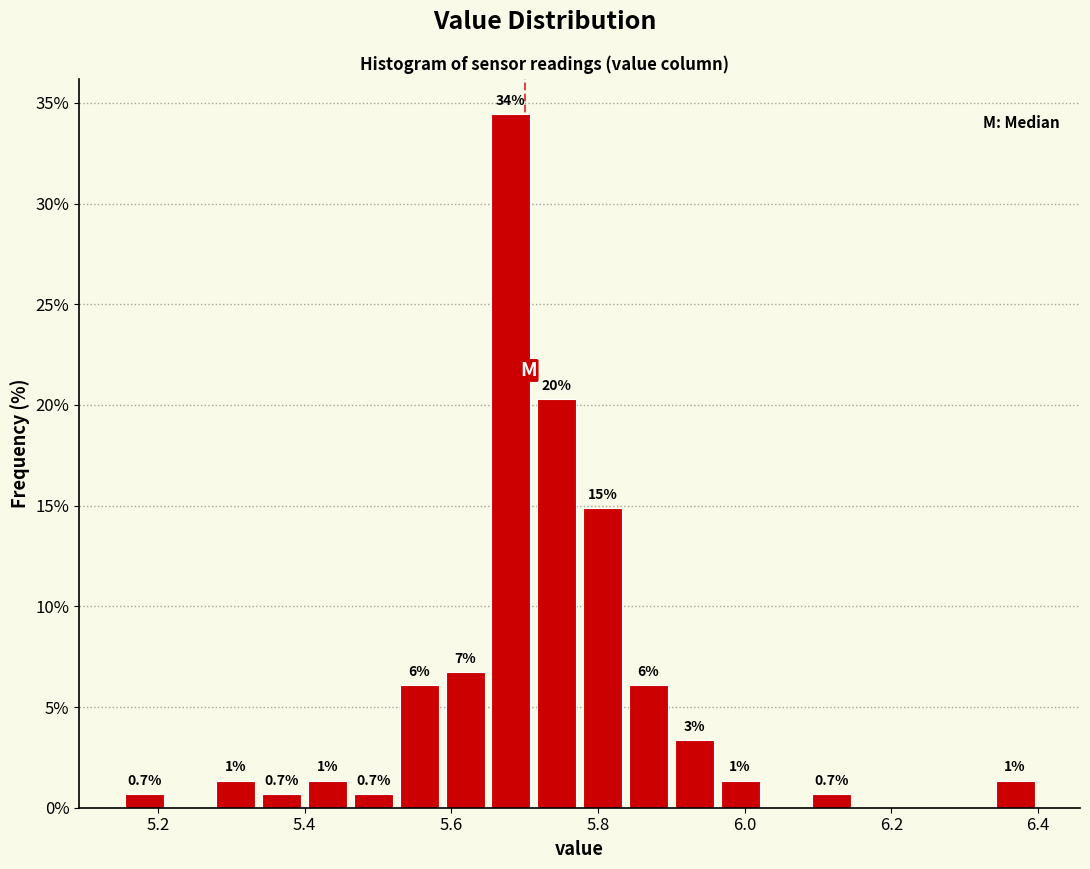

Read against the x-axis, roughly where is the centre of the tallest bar?

5.68